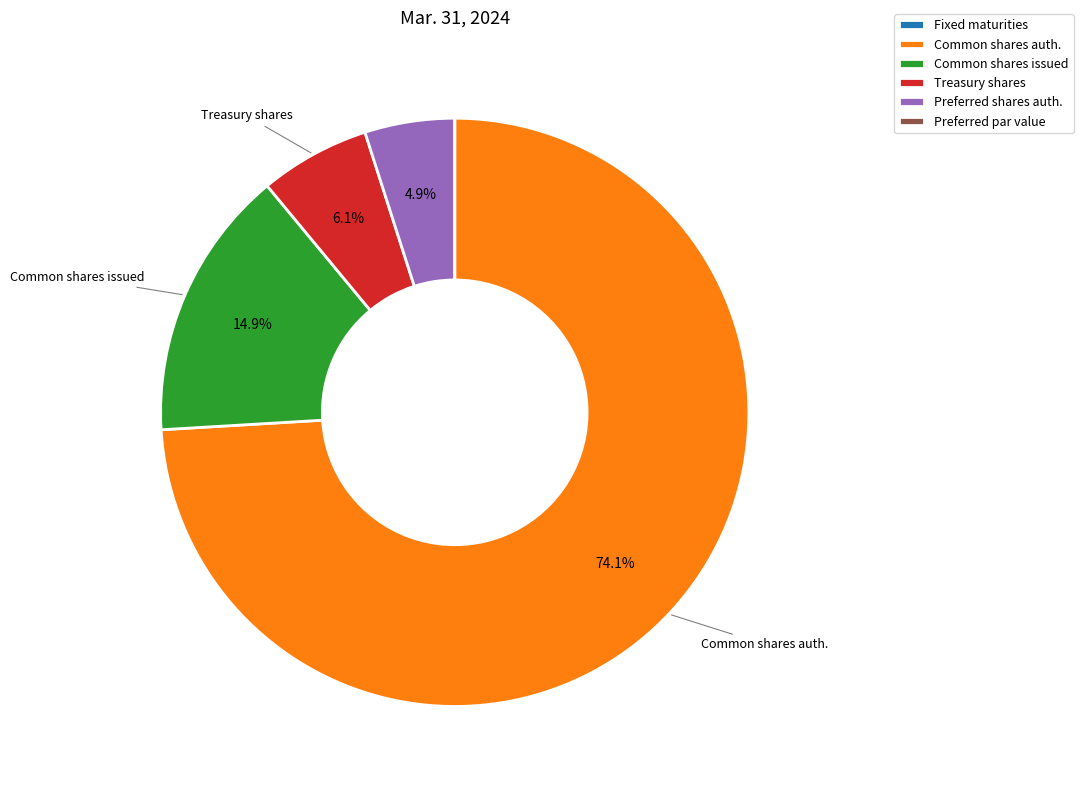

Which slice is the largest?

Common shares auth.